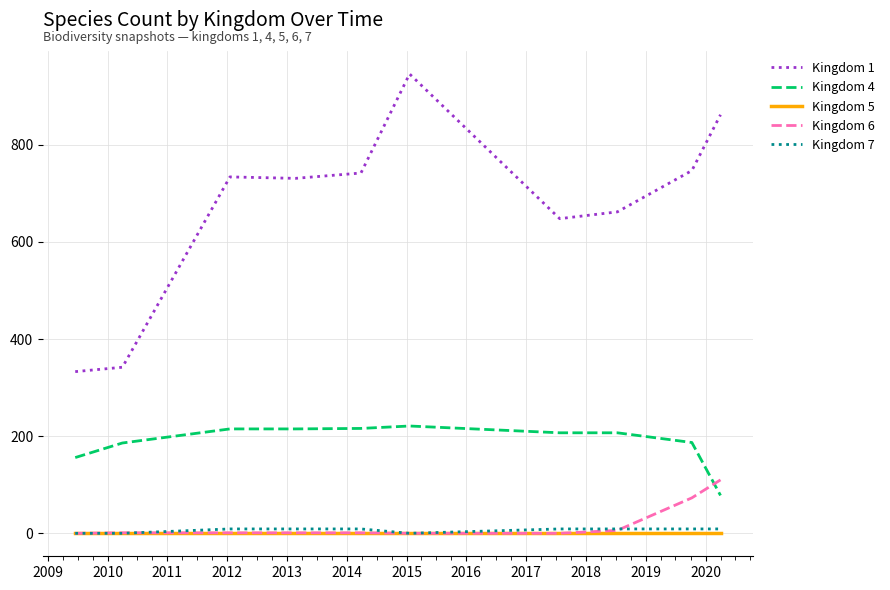

What is the maximum value shown in the chart?

946